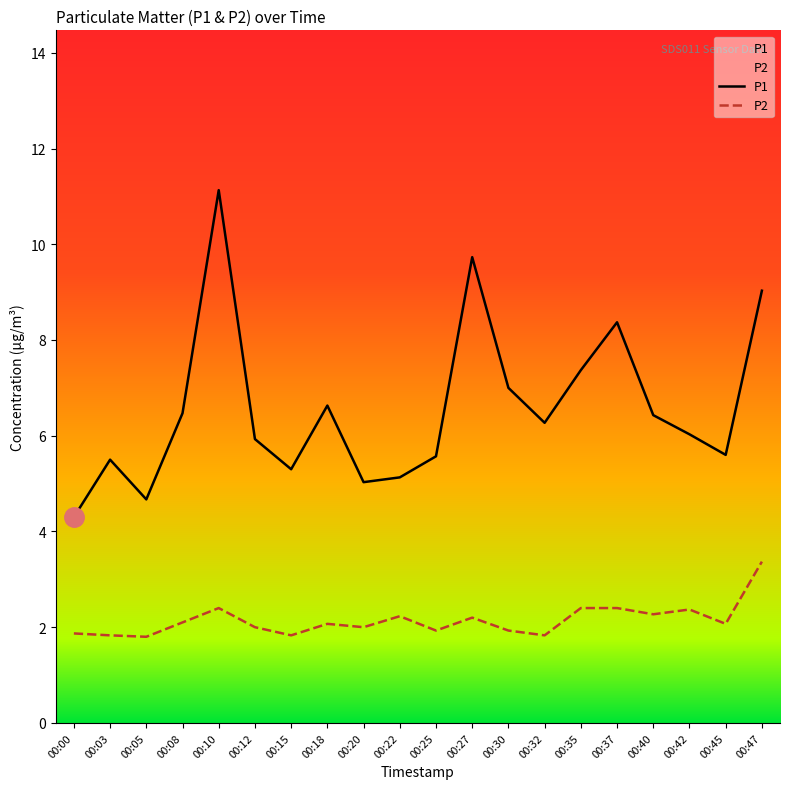

Where is P2 nearest to the value 2?

00:12